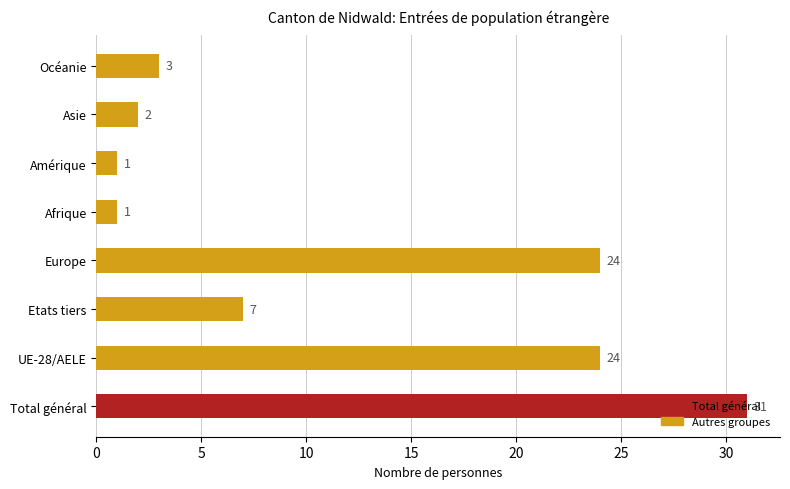

What is the maximum value shown in the chart?

31